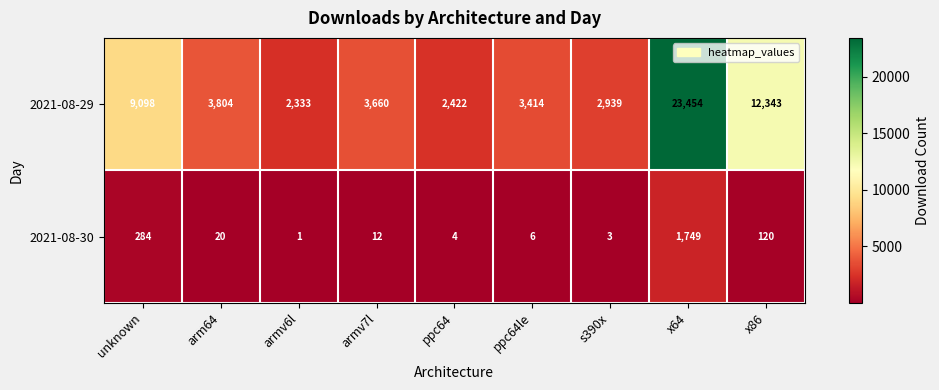

What is the sum of the 2021-08-30 values at ppc64le and armv6l?

7